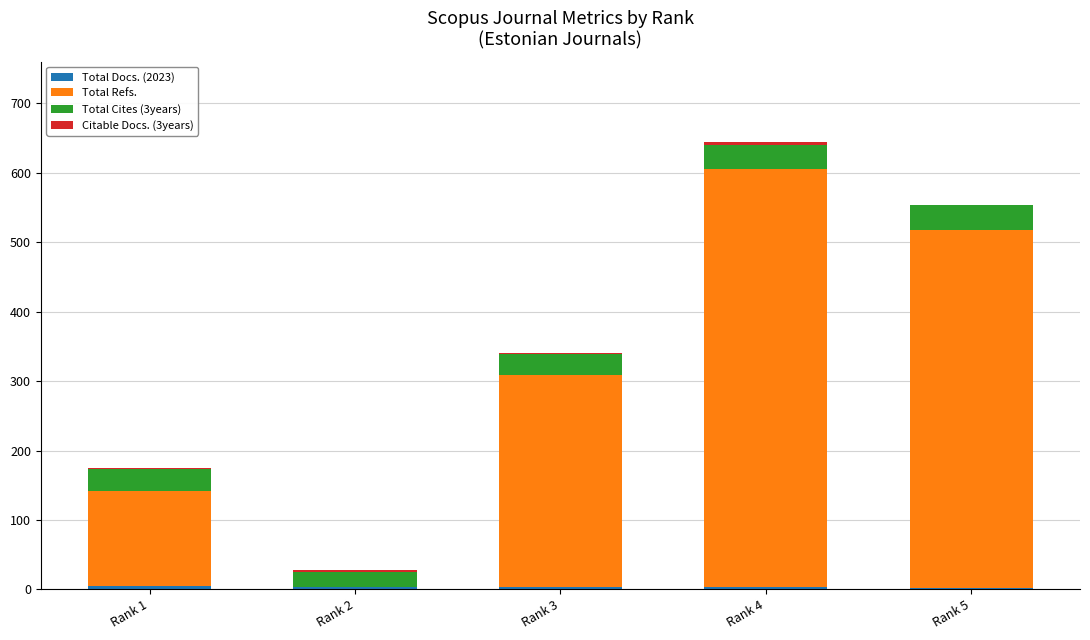

At which category is the sum across all series the highest?

Rank 4